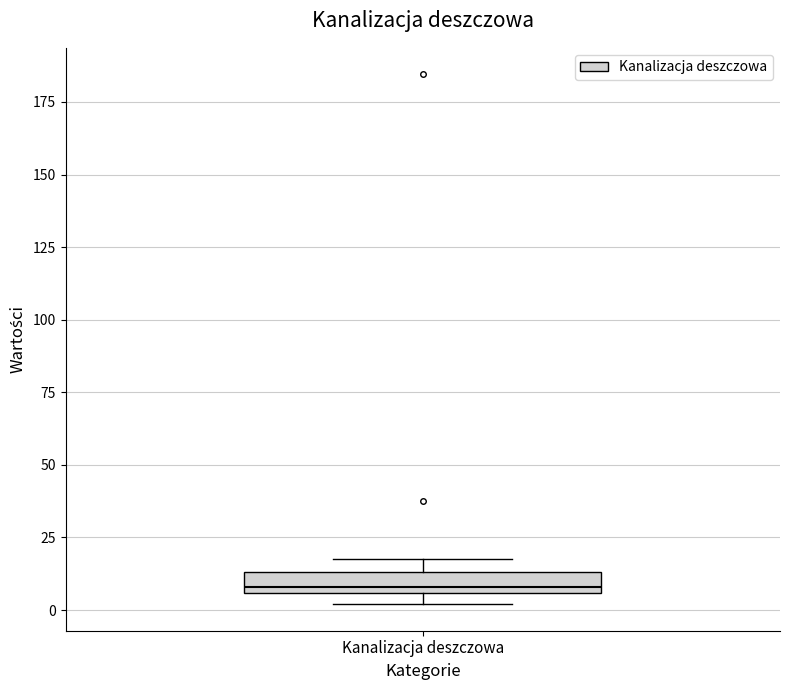

Where does the median line of the box for Kanalizacja deszczowa sit on the y-axis? The values are not printed on the chart, so give them approximately, as read against the axis.

10